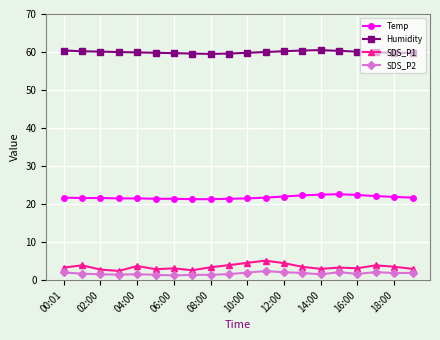

True or false: SDS_P2 and SDS_P1 intersect in this chart.

False